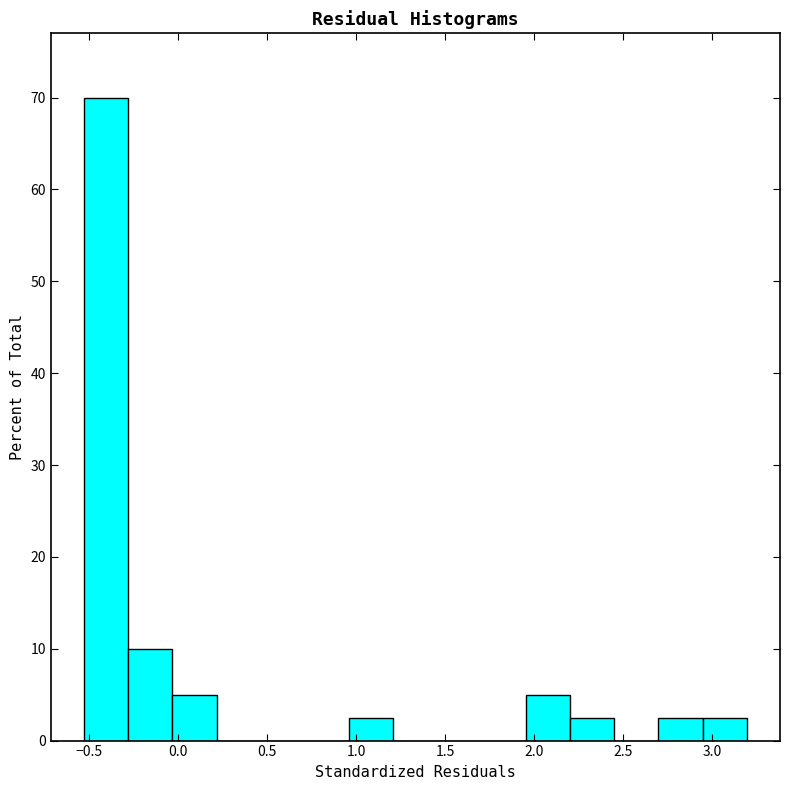

How tall is the bar that spans -0.30 to -0.05 on the x-axis? Neither the bar edges nor the heights are printed on the chart, so give them approximately, as read against the axes.

10